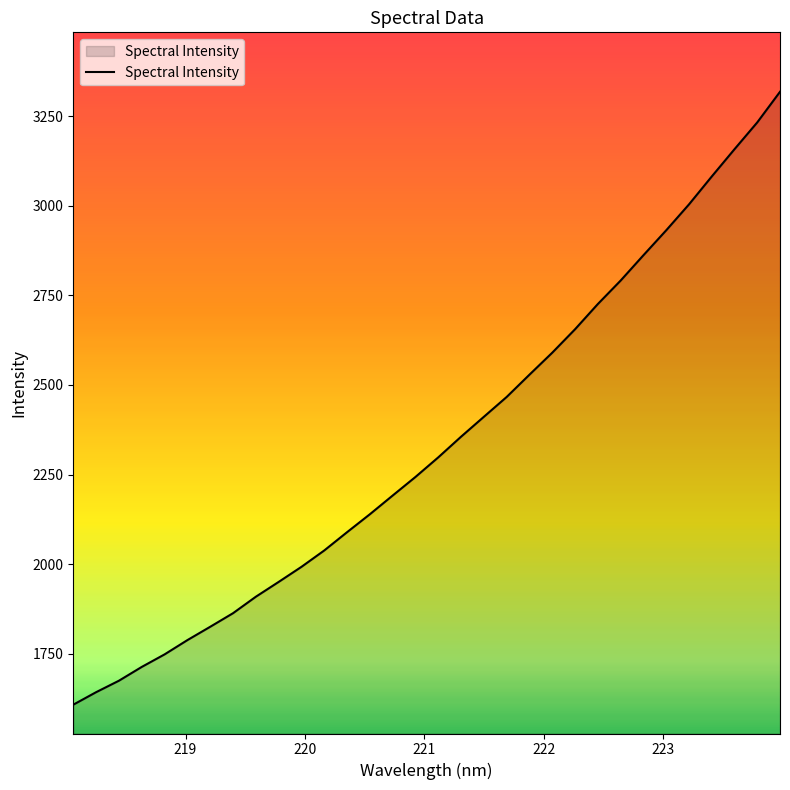

What is the smallest value displayed?

1607.8